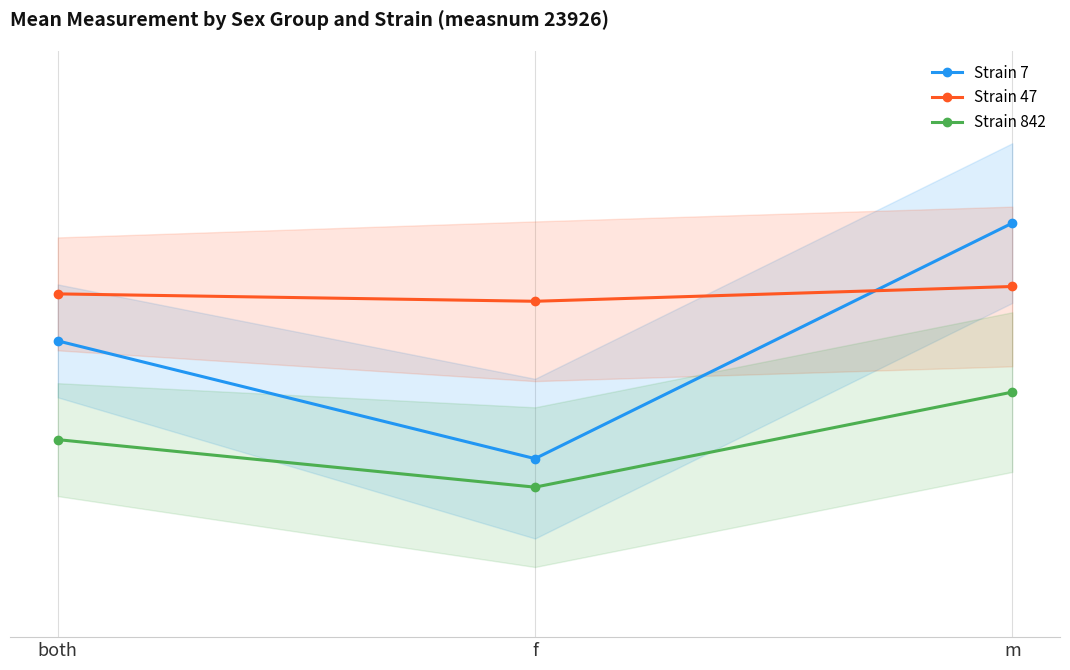

Rank the series by their average value, from lowest to highest.

Strain 842, Strain 7, Strain 47